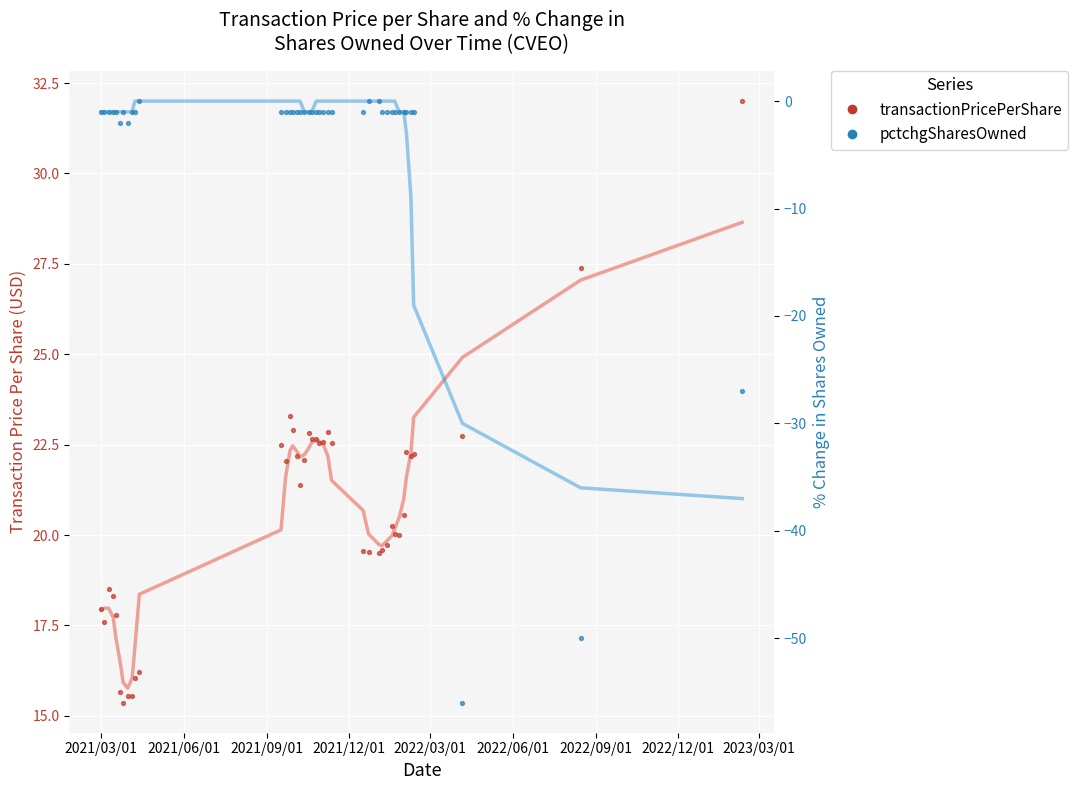

Which series contains the highest Y value?

transactionPricePerShare